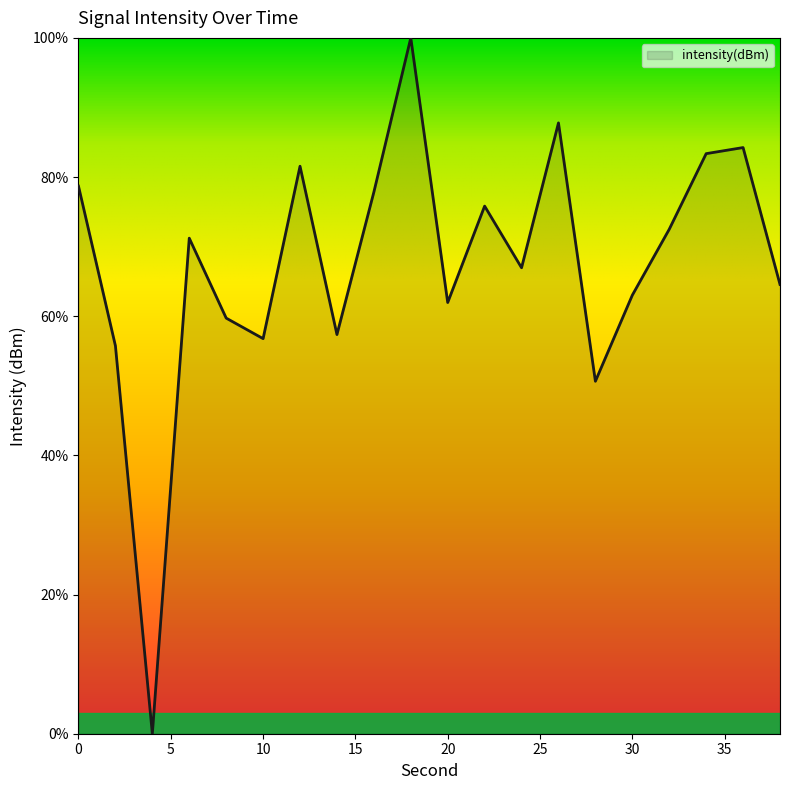

What is the difference between the maximum and minimum values?

100.0